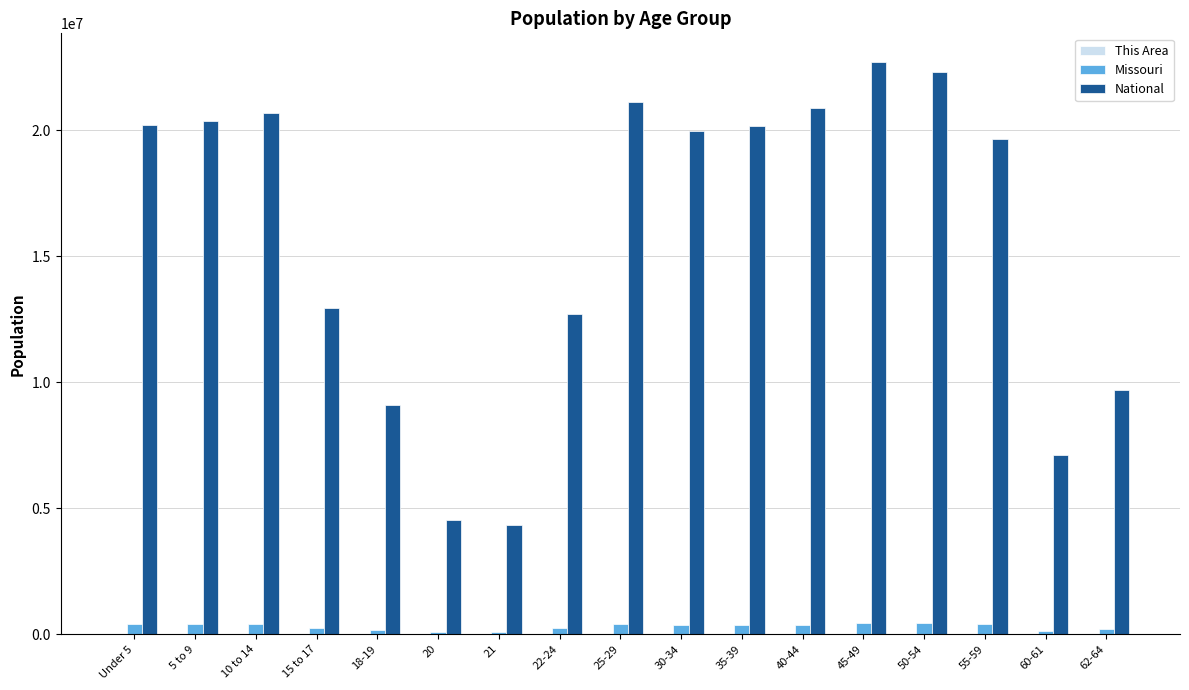

What is the greatest value displayed?

22708591